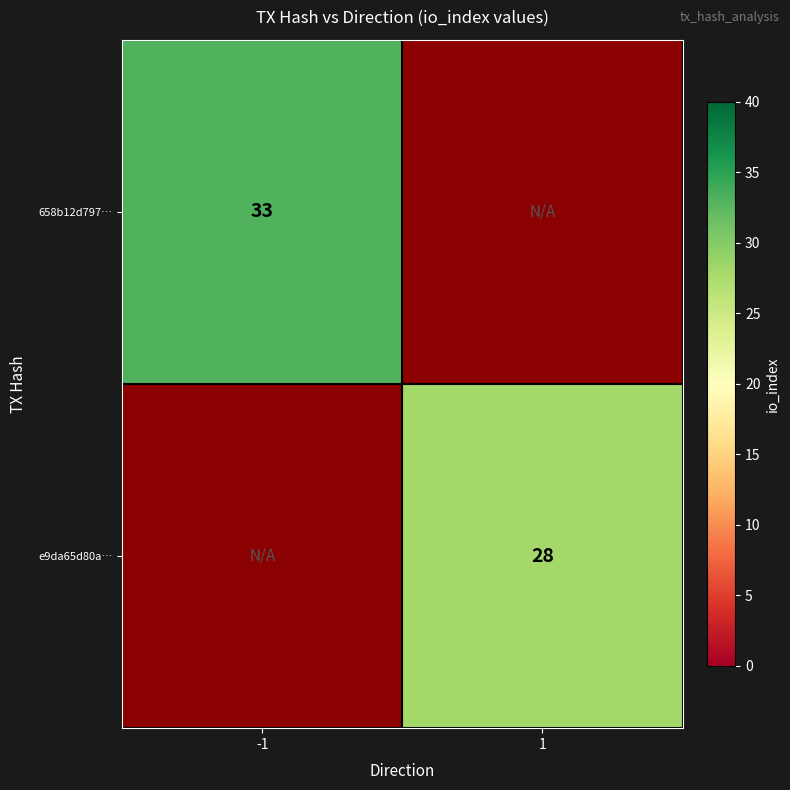

The 658b12d797… series shows 50 at -1. True or false?

False